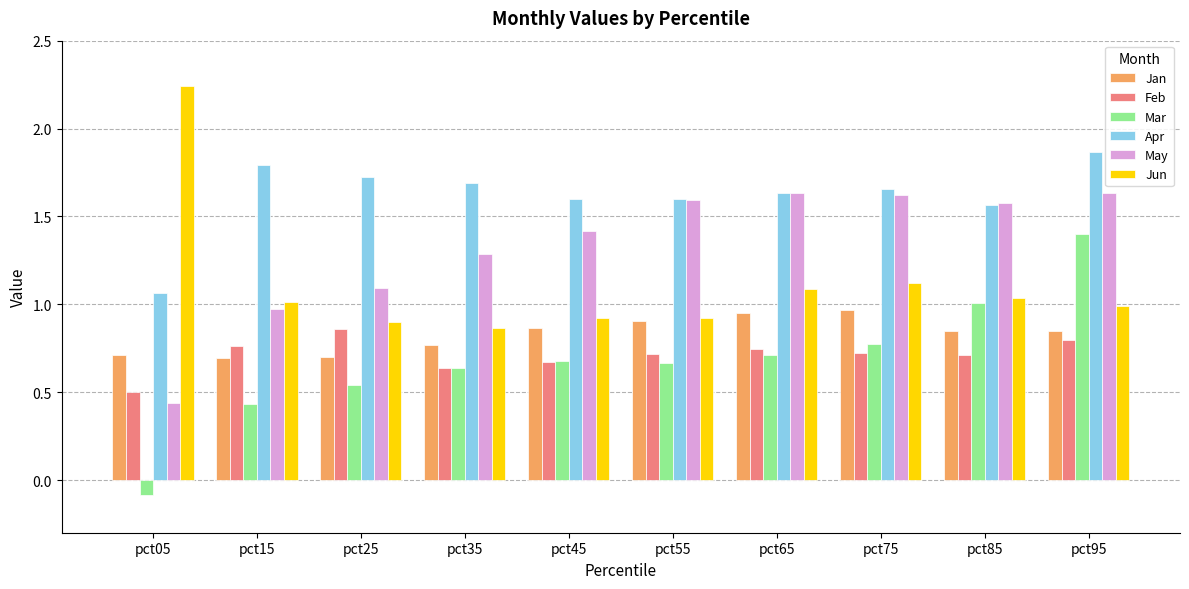

Is the value of May at pct15 greater than the value of Jun at pct35?

Yes